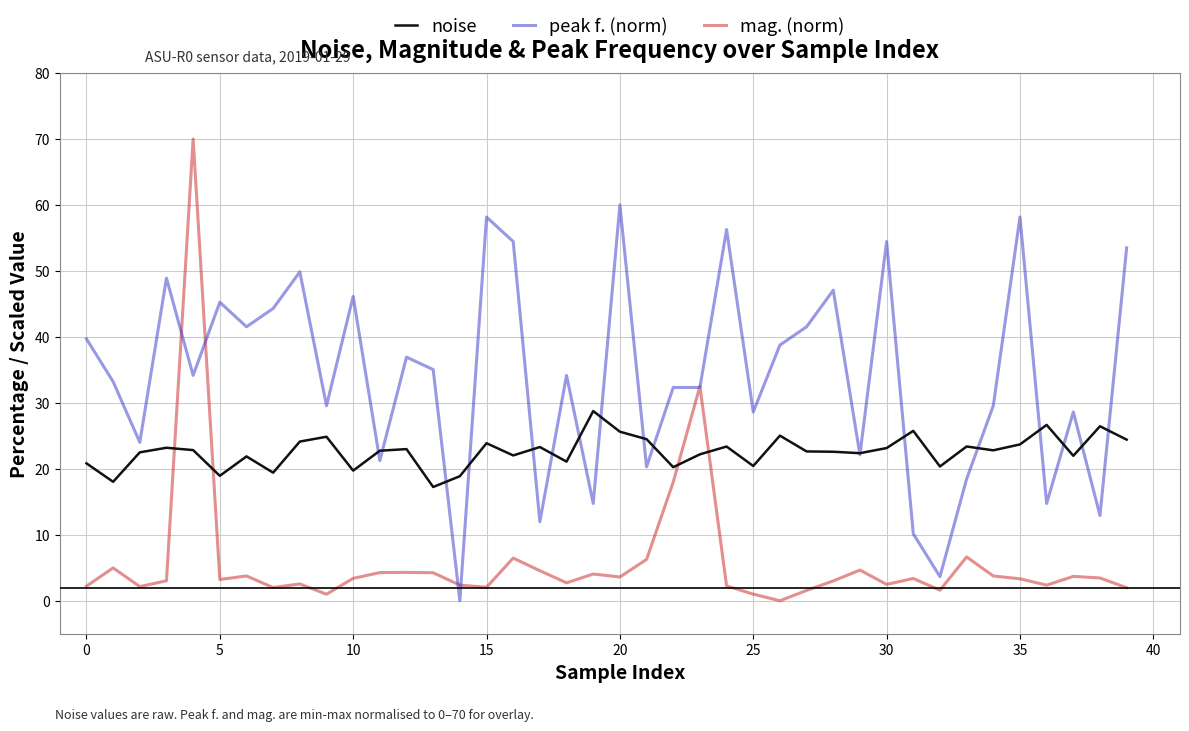

Which series has the widest spread of values?

mag. (norm)